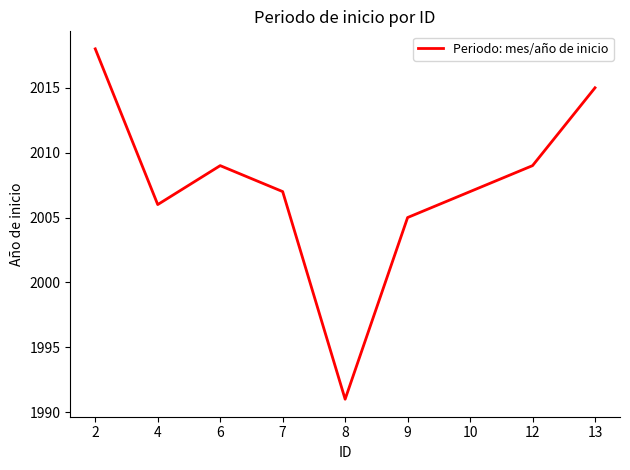

What is the difference between the maximum and minimum values?

27